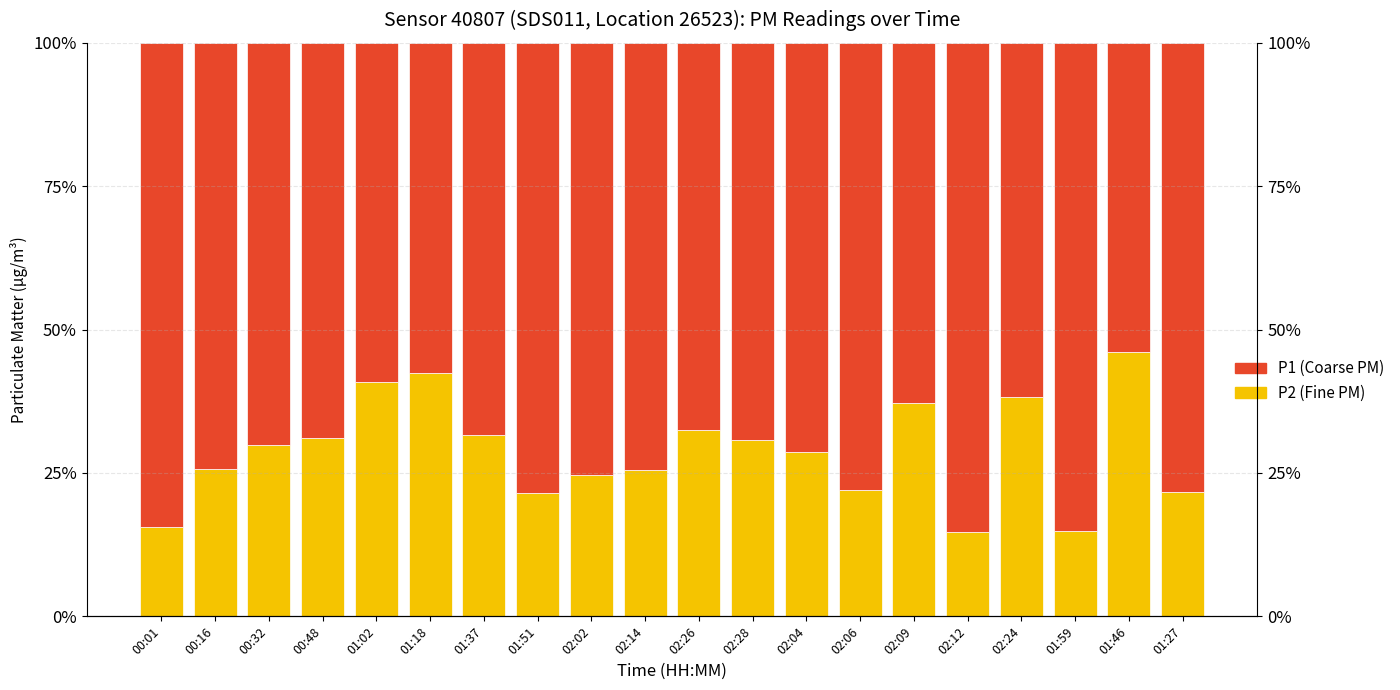

List the series in order of their peak value, lowest first.

P2 (Fine PM), P1 (Coarse PM)